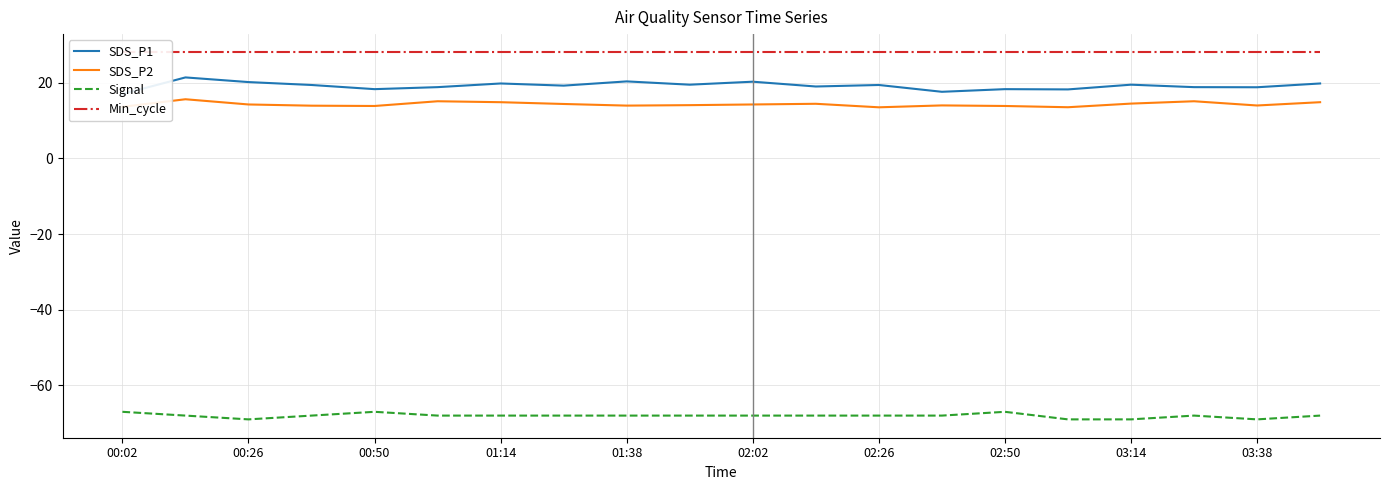

The value of SDS_P2 at 02:26 is 13.5. True or false?

True